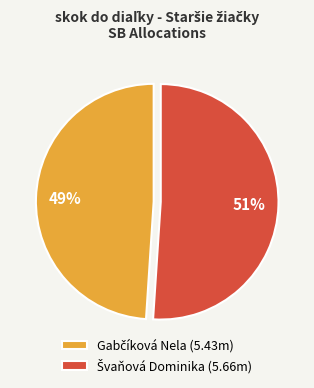

Is there a majority slice in this chart?

Yes